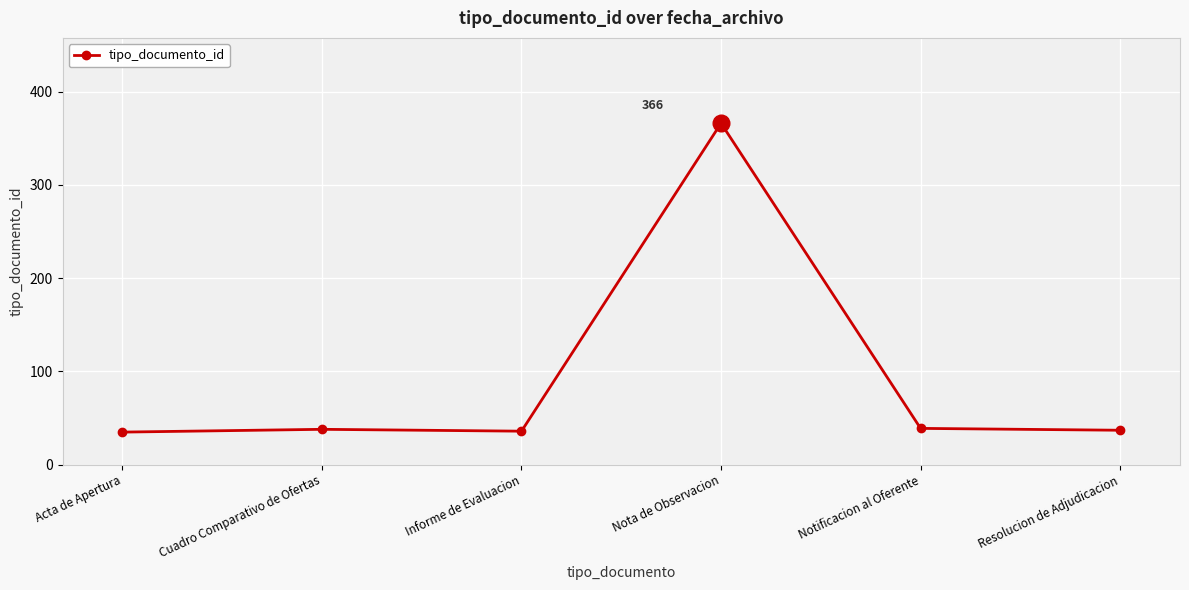

How many lines are shown in the chart?

1